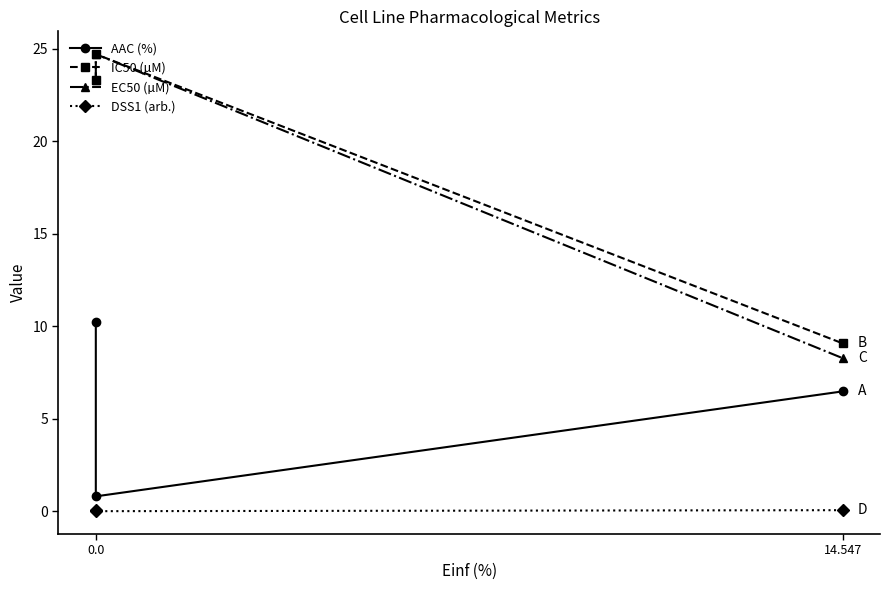

What is the average value of the EC50 (µM) series?

18.8